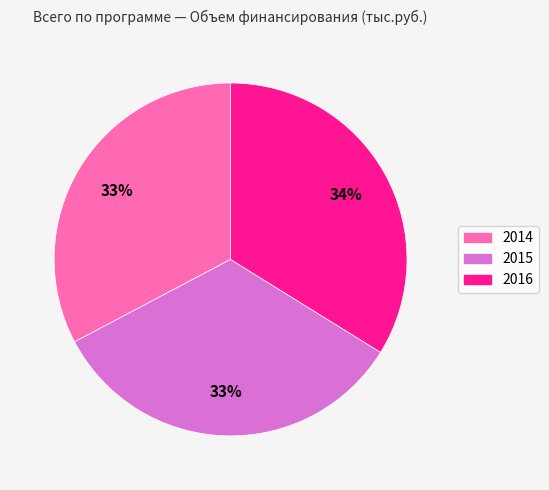

Between 2016 and 2014, which is larger?

2016